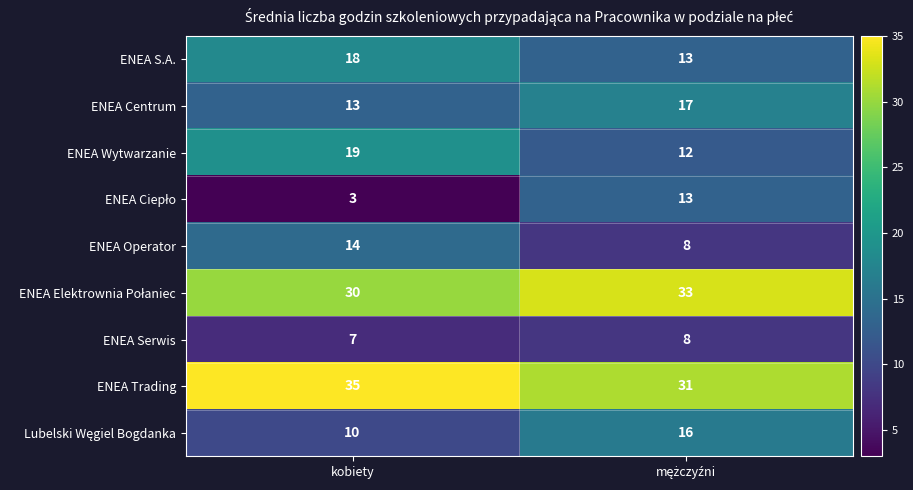

Which category has the highest value across all series?

kobiety